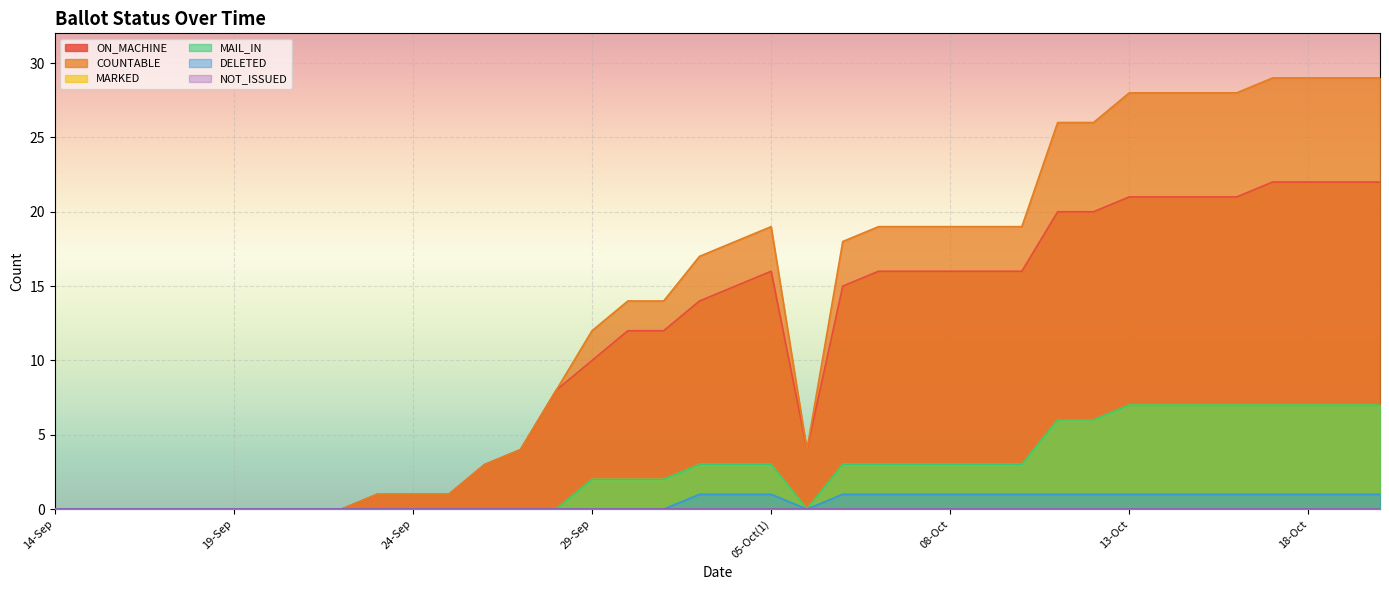

What is the difference between the ON_MACHINE values at 06-Oct(1) and 29-Sep?

5